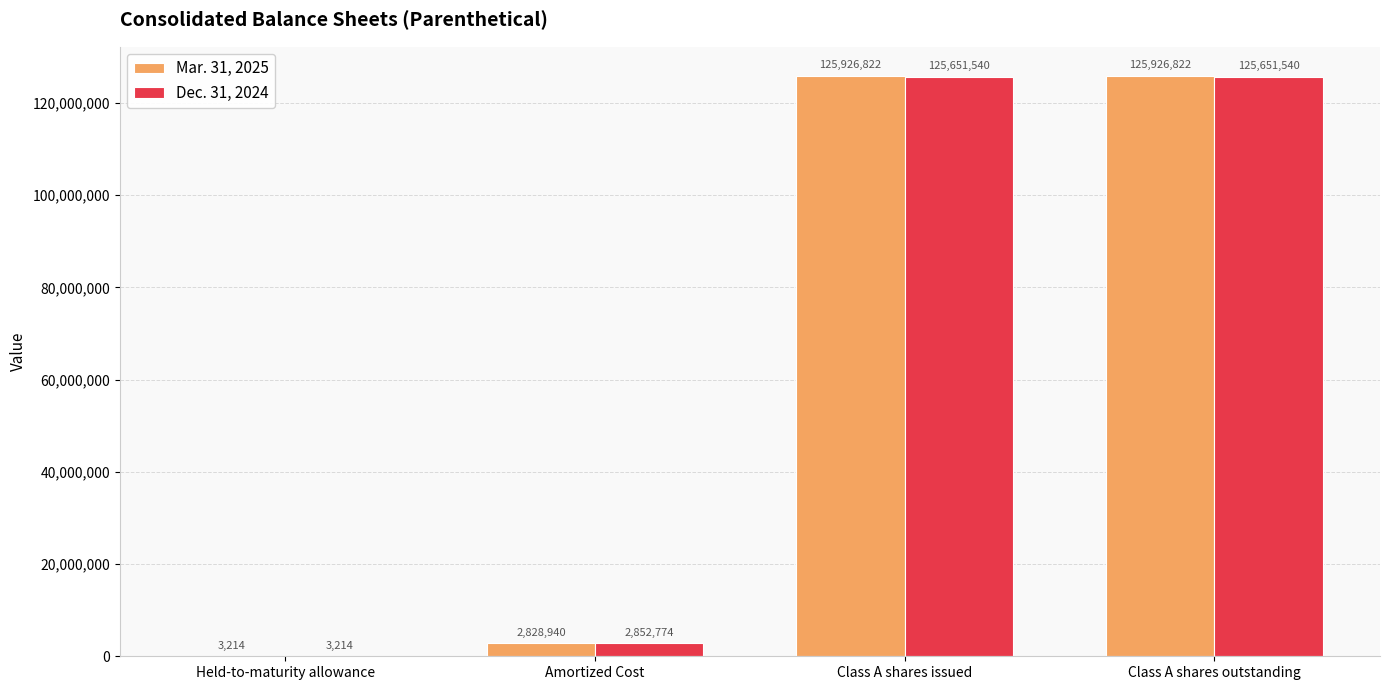

What are all the series names shown in the legend?

Mar. 31, 2025, Dec. 31, 2024